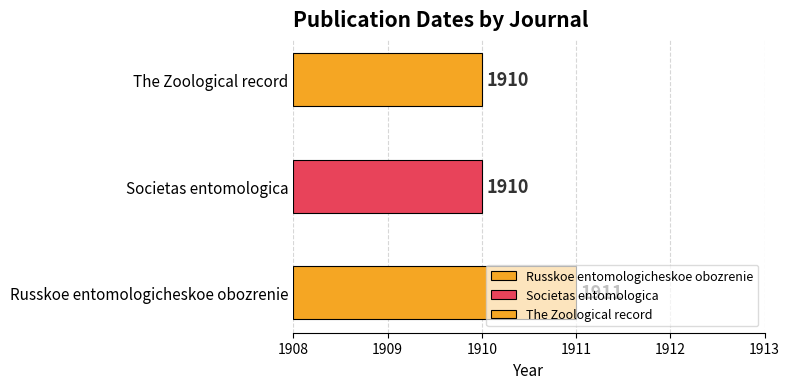

What is the difference between the maximum and minimum values?

1